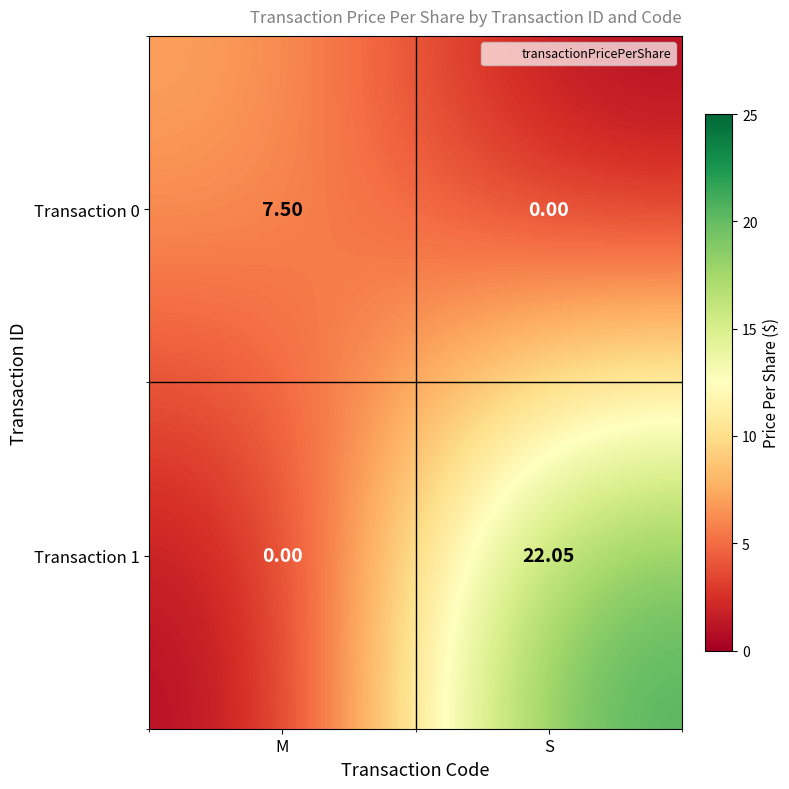

How many data points does each series have?

2